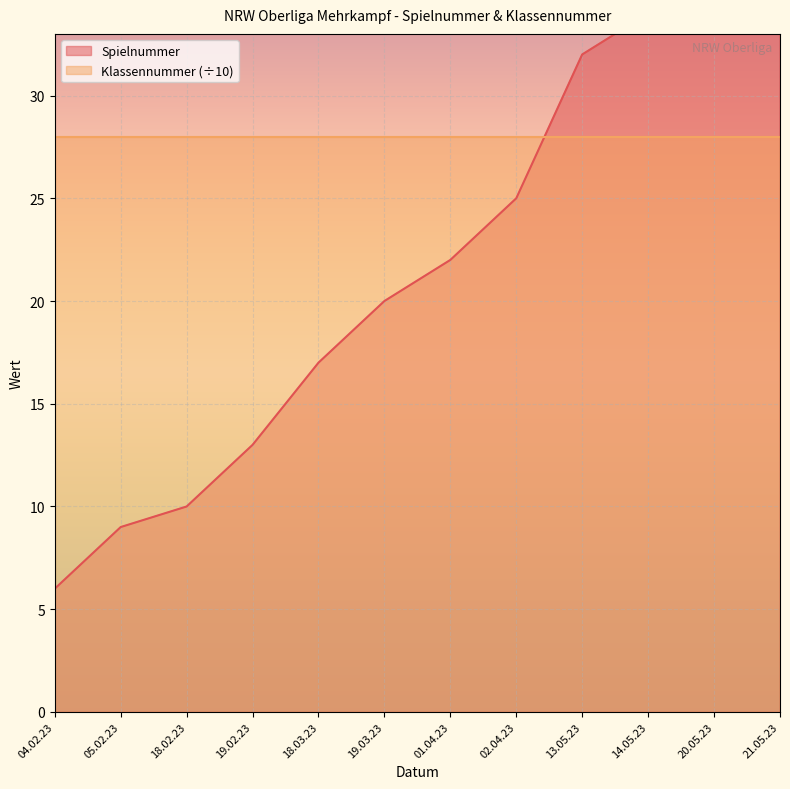

True or false: there are more than 2 points higher than both neighbors.

False